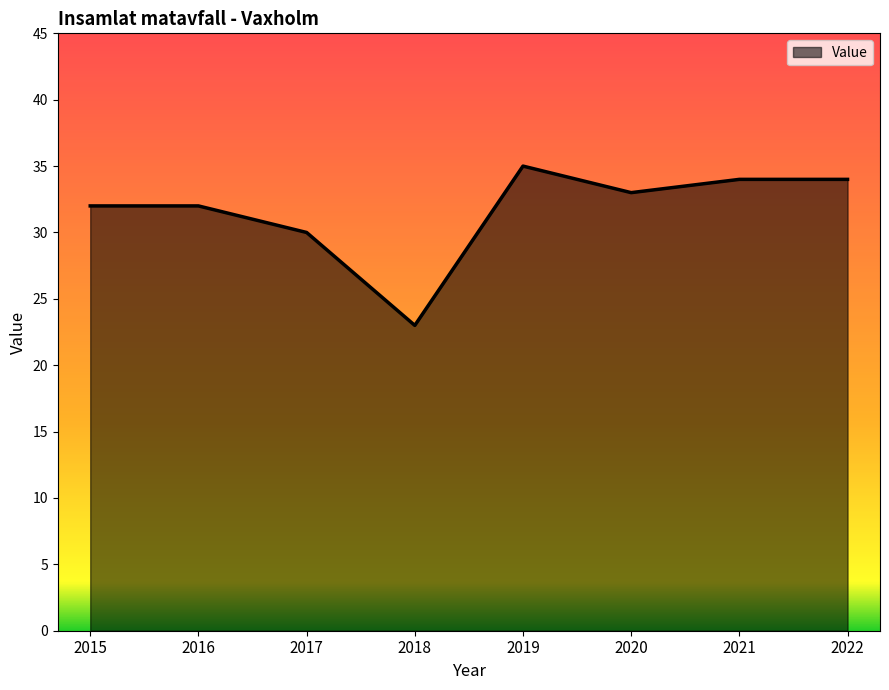

How many lines are shown in the chart?

1